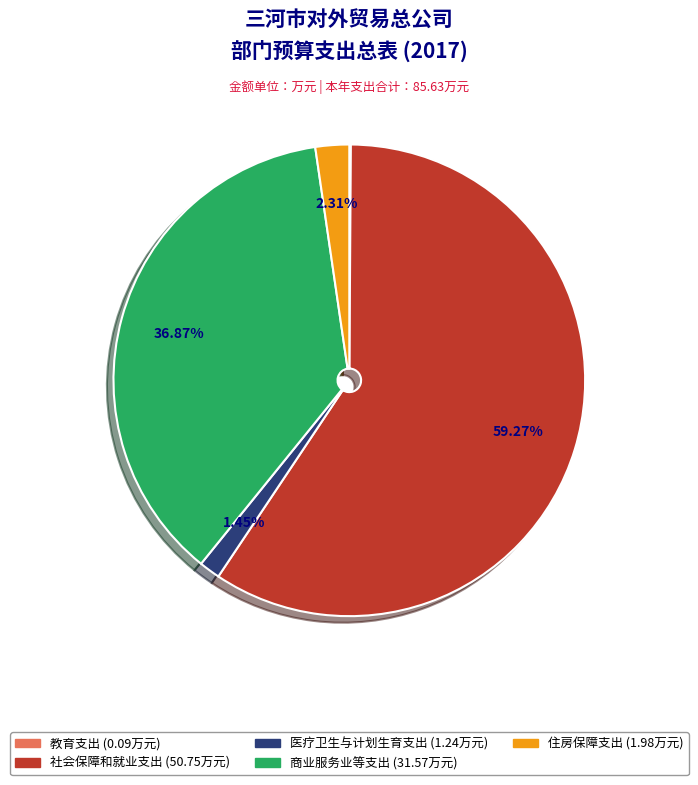

What is the ratio of the value at 社会保障和就业支出 to the value at 商业服务业等支出?

1.6